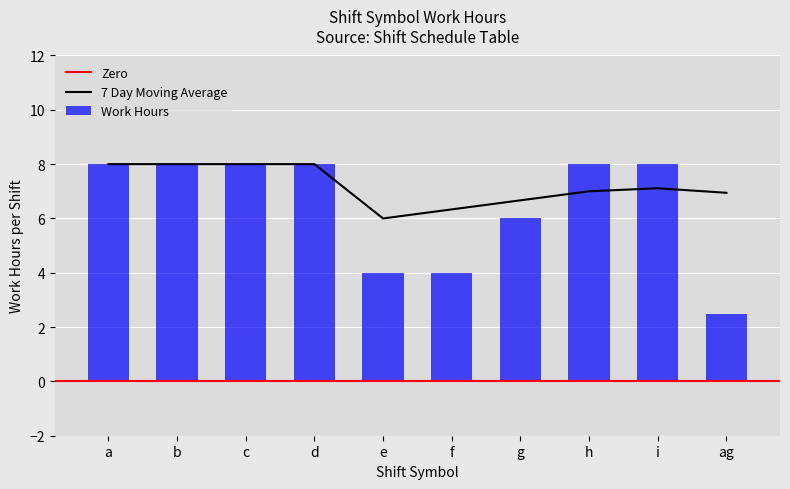

Is the value of 7 Day Moving Average at g greater than the value of Work Hours at d?

No